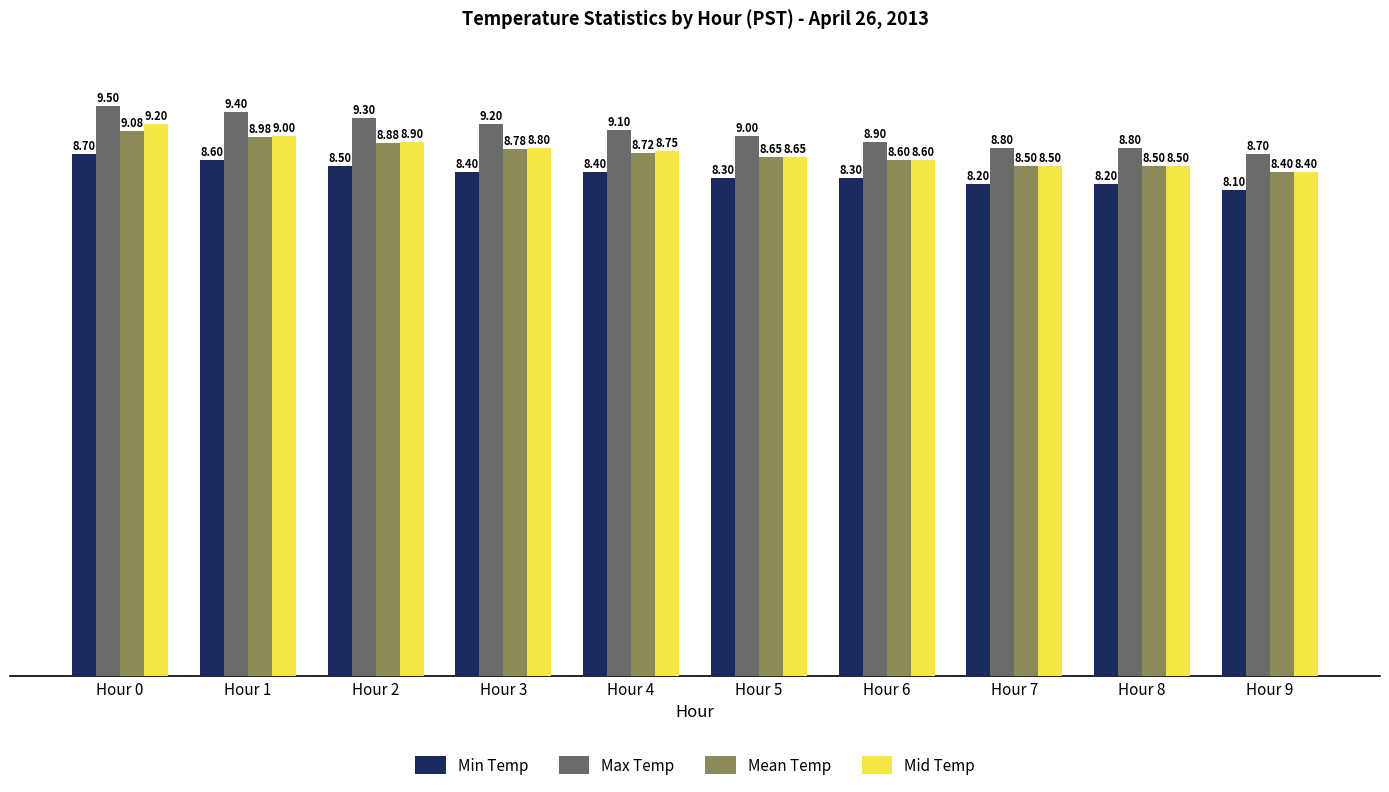

Is it true that Min Temp equals 13.7 at Hour 1?

False